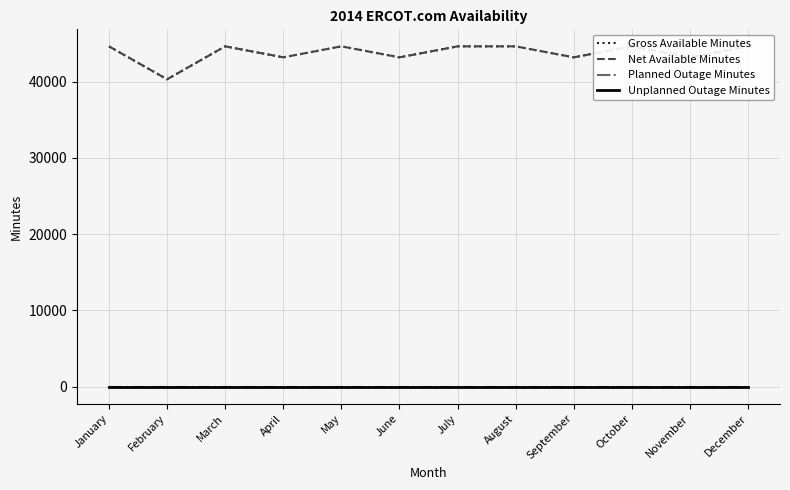

What is the value of the Net Available Minutes point at the 2nd from the left?

40320